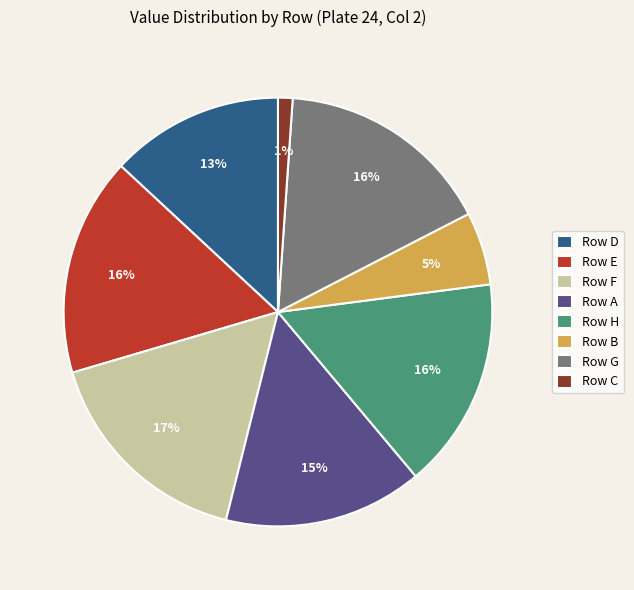

To the nearest percent, what percentage of the pie is Row F?

17%